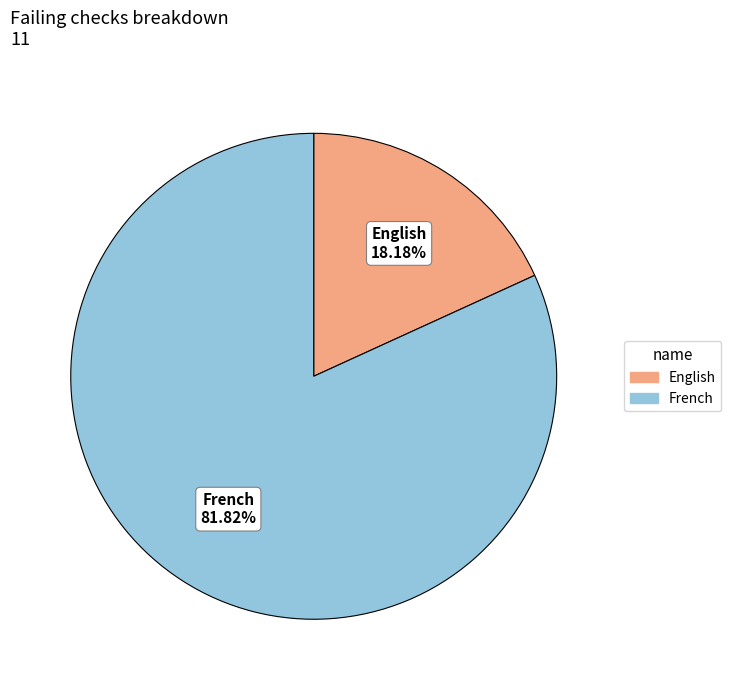

Is there any slice that represents more than half of the pie?

Yes